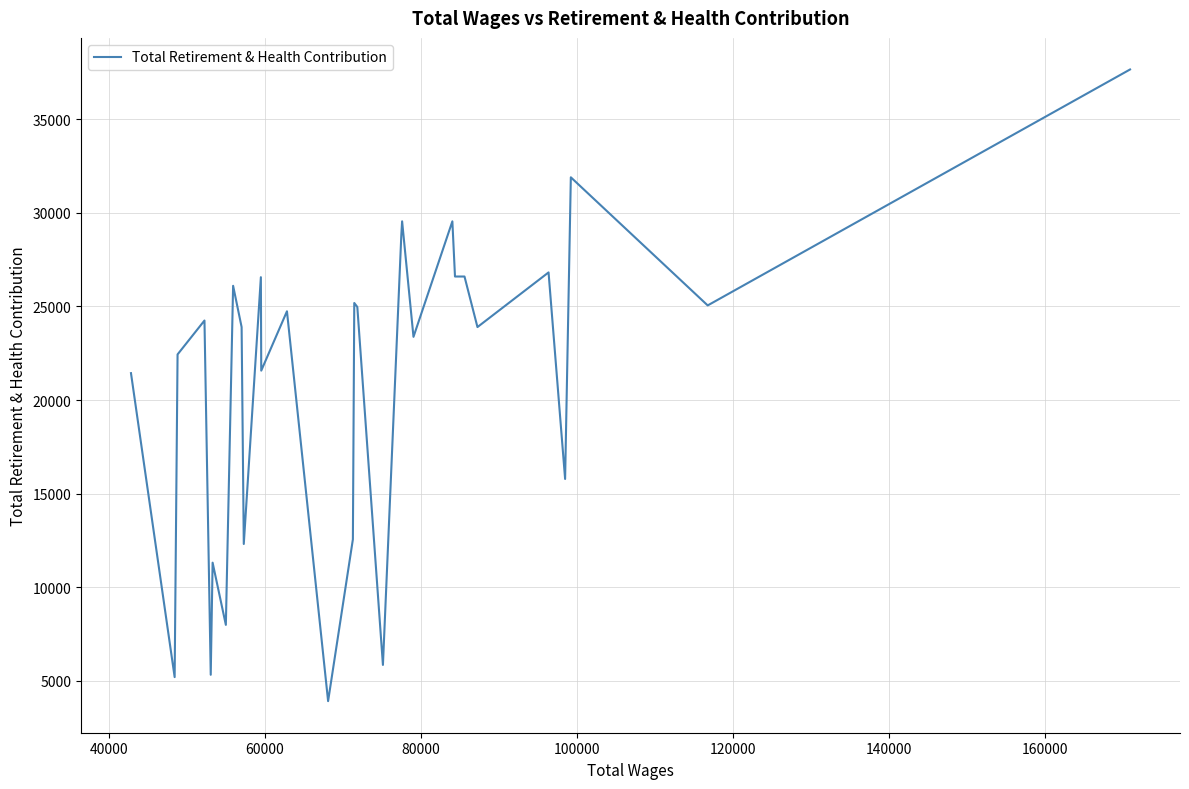

Does the chart have visible grid lines?

Yes